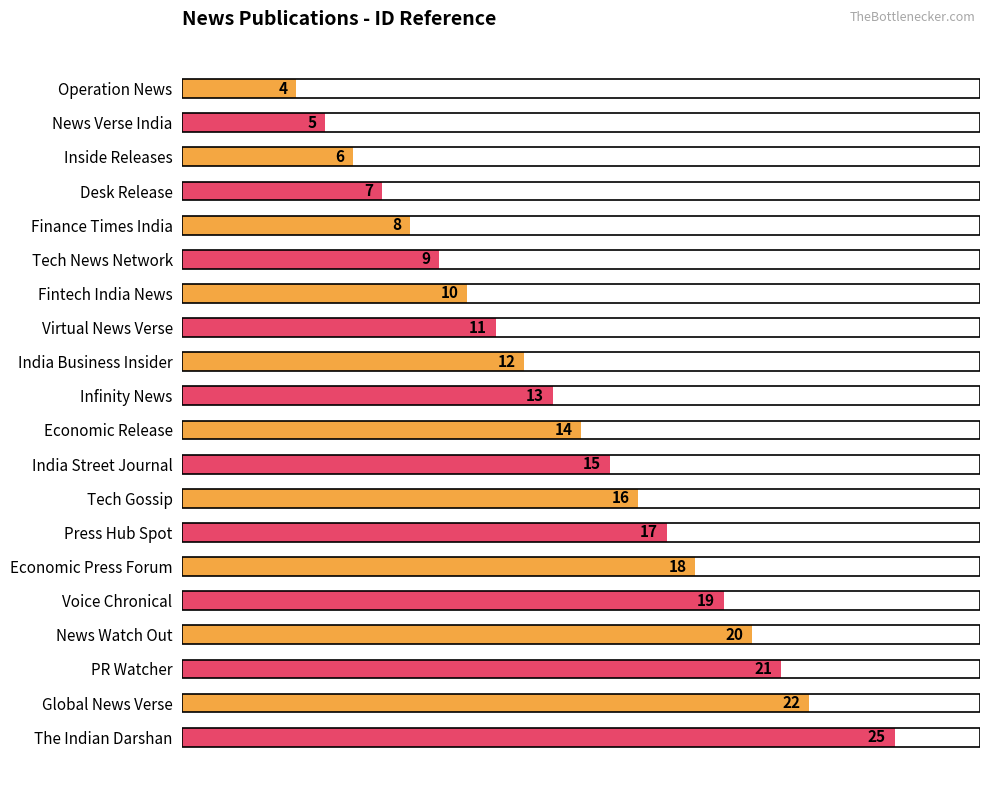

Reading top to bottom, list all the values displayed in this chart.

Operation News=4	News Verse India=5	Inside Releases=6	Desk Release=7	Finance Times India=8	Tech News Network=9	Fintech India News=10	Virtual News Verse=11	India Business Insider=12	Infinity News=13	Economic Release=14	India Street Journal=15	Tech Gossip=16	Press Hub Spot=17	Economic Press Forum=18	Voice Chronical=19	News Watch Out=20	PR Watcher=21	Global News Verse=22	The Indian Darshan=25